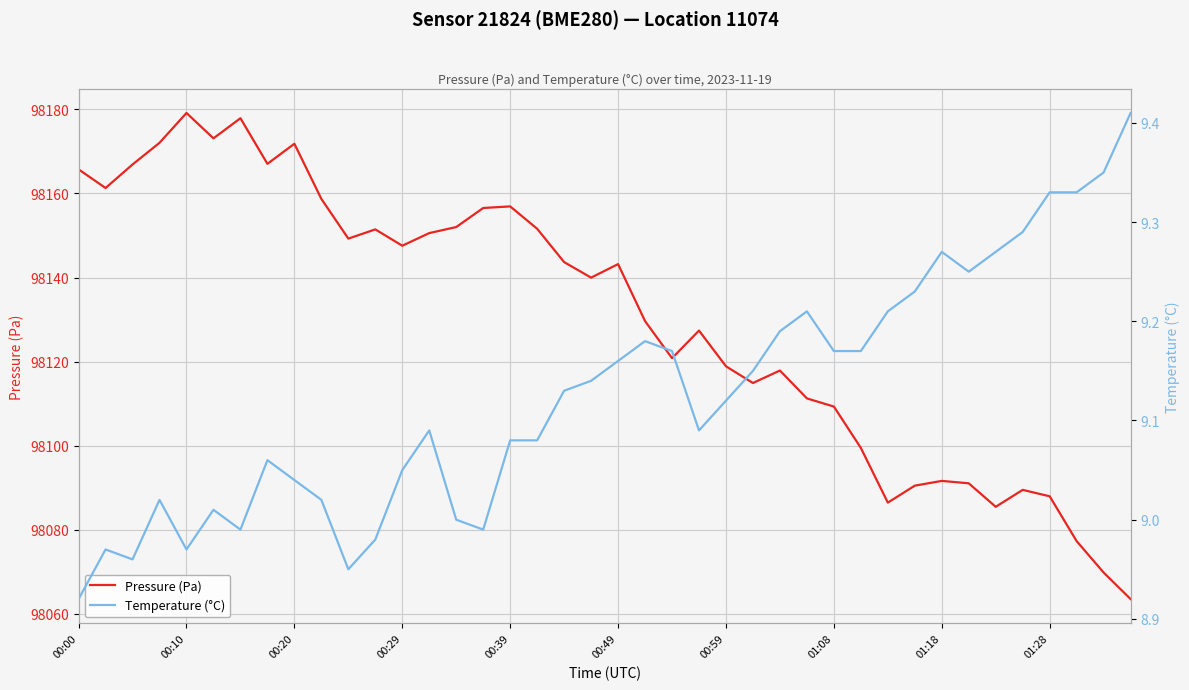

What is the highest value of the Temperature (°C) series?

9.4